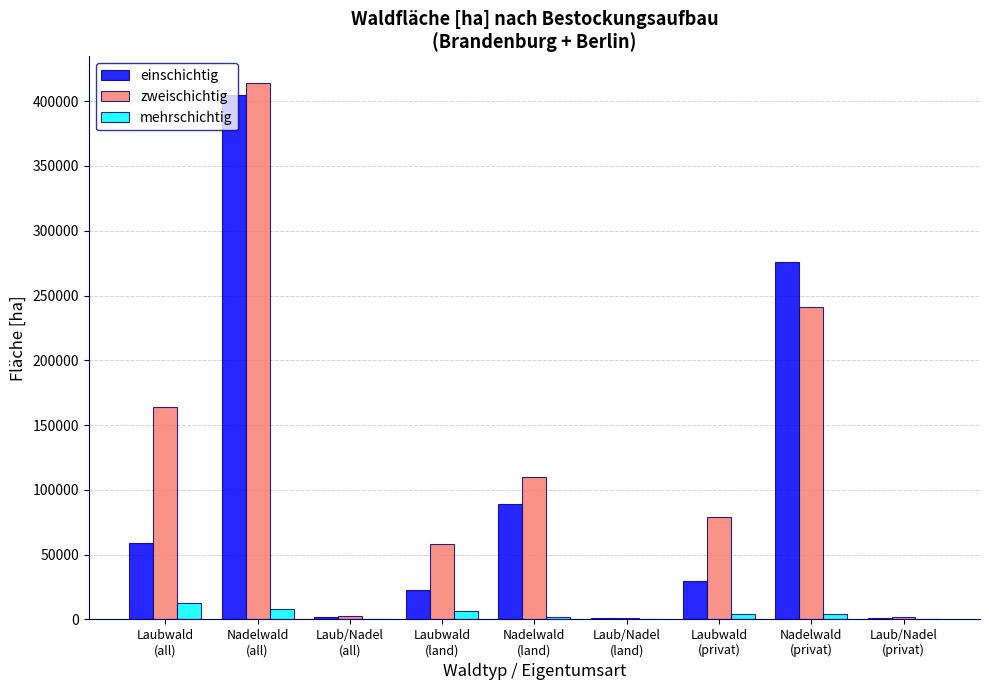

What is the maximum value for mehrschichtig?

12635.2